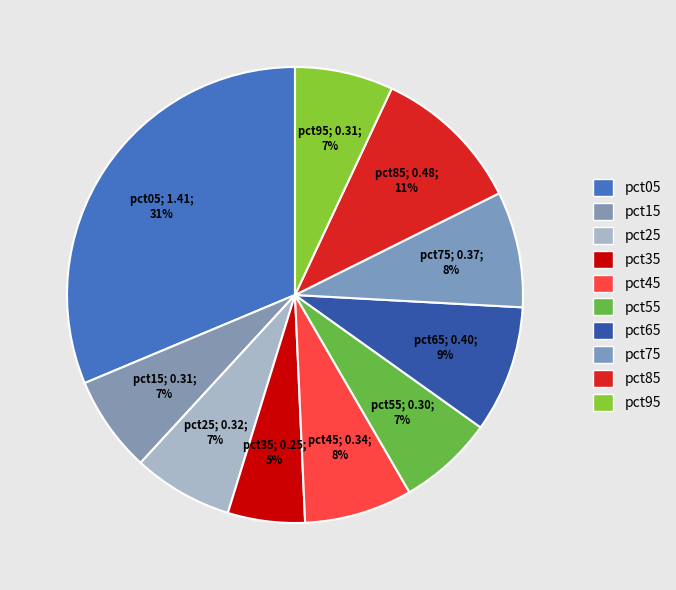

To the nearest percent, what percentage of the pie is pct25?

7%